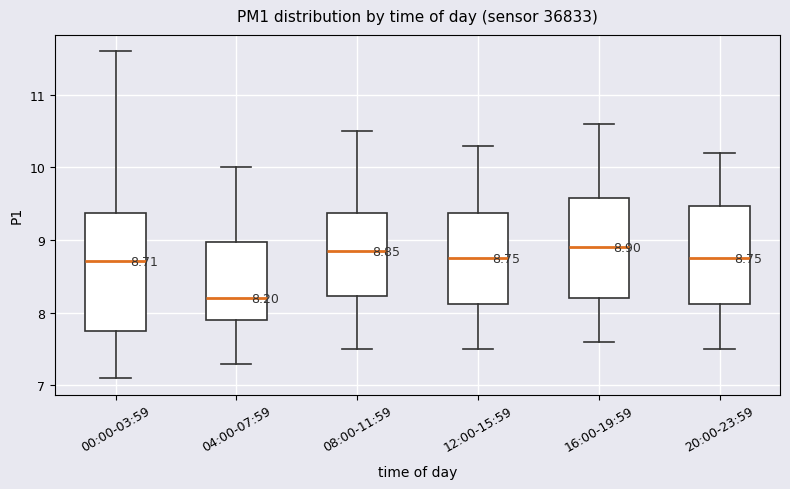

Which box is the tallest, from its lower edge to its upper edge?

00:00-03:59